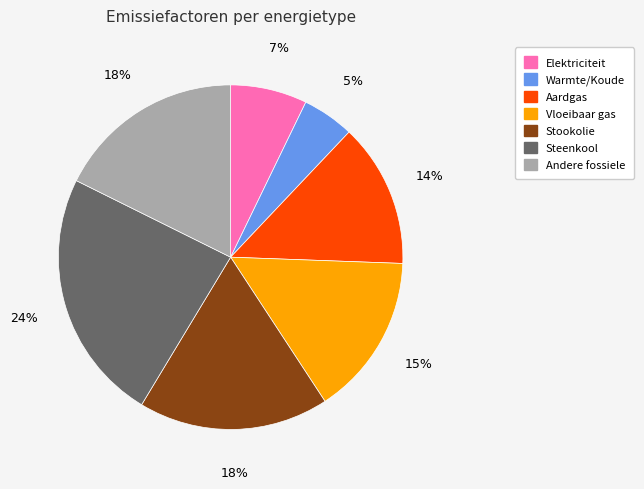

Is there any slice that represents more than half of the pie?

No